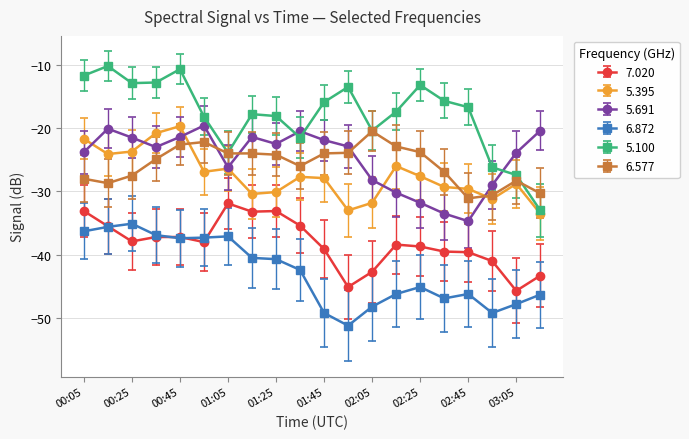

What is the value of the 7.020 point at the 10th from the left?

-35.4